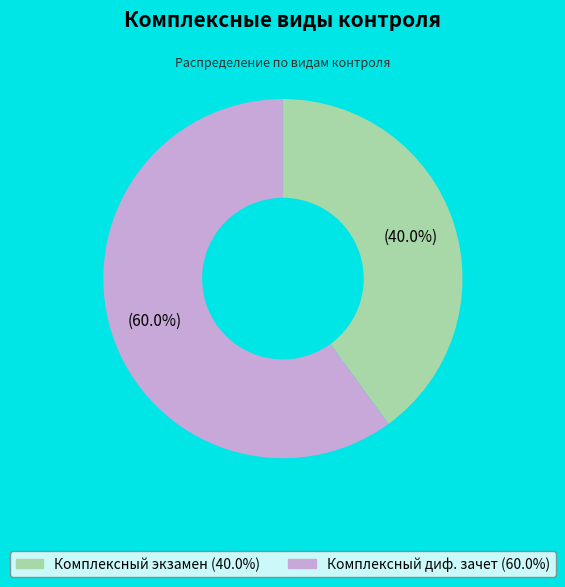

To the nearest percent, what is the difference between the largest and smallest slice percentages?

20%